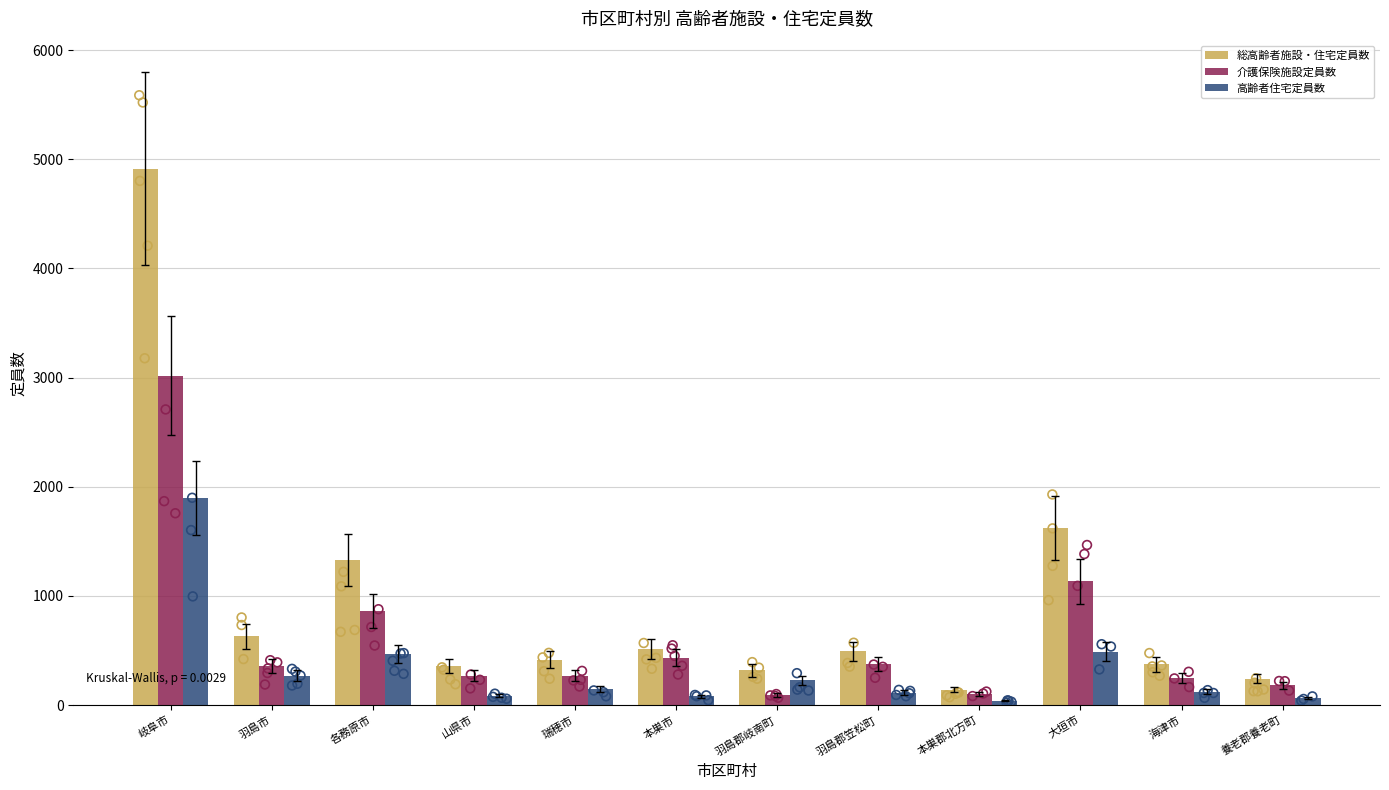

Which series has the largest total across all categories?

総高齢者施設・住宅定員数